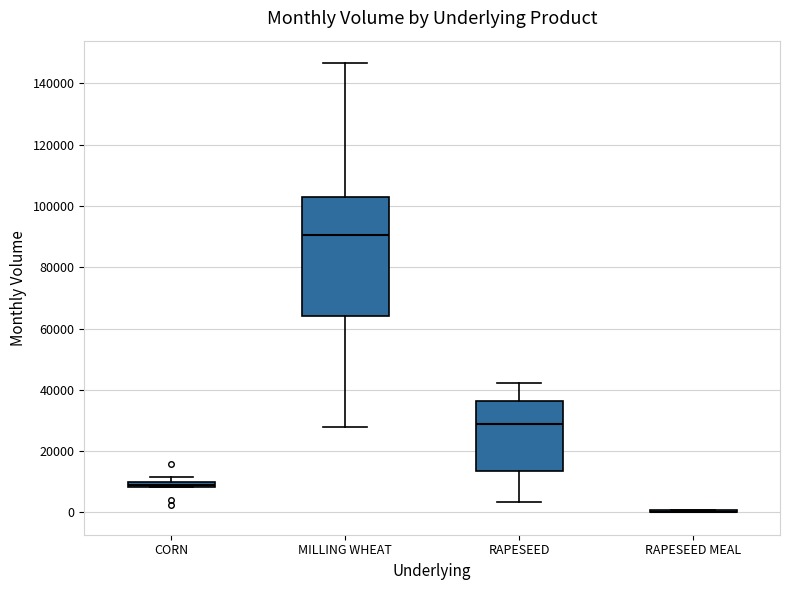

Where is the lower edge of the box for RAPESEED on the y-axis? The values are not printed on the chart, so give them approximately, as read against the axis.

14000